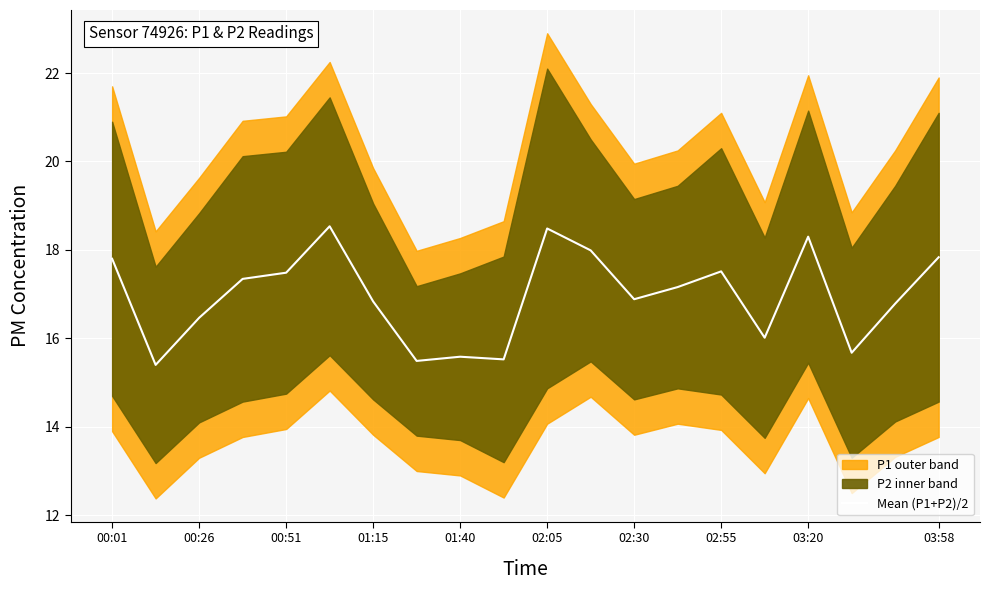

Is it true that Mean (P1+P2)/2 equals 17.5 at 00:51?

True